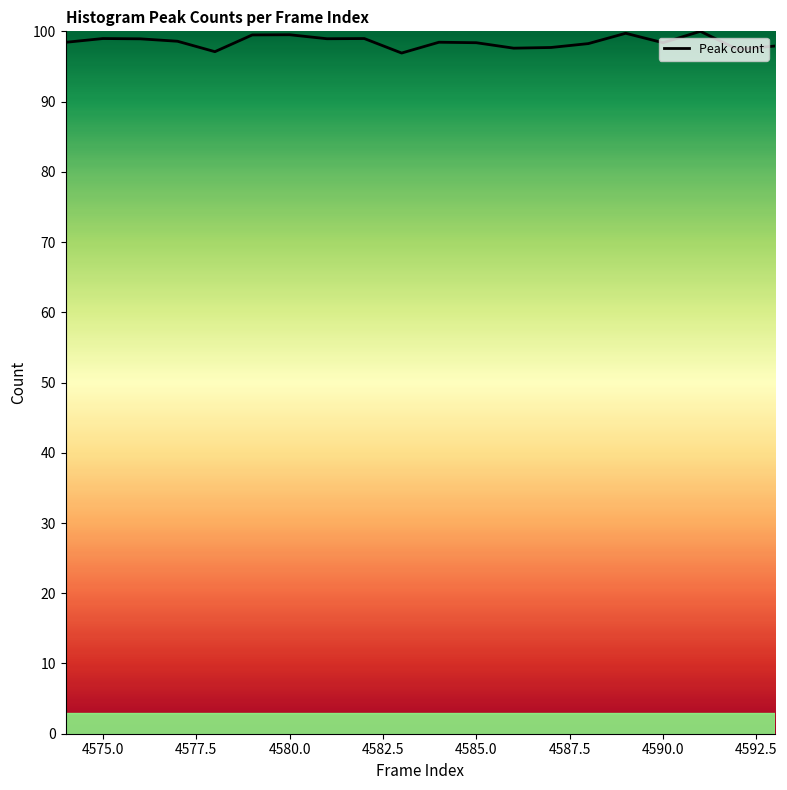

What is the difference between the maximum and minimum values?

3.1